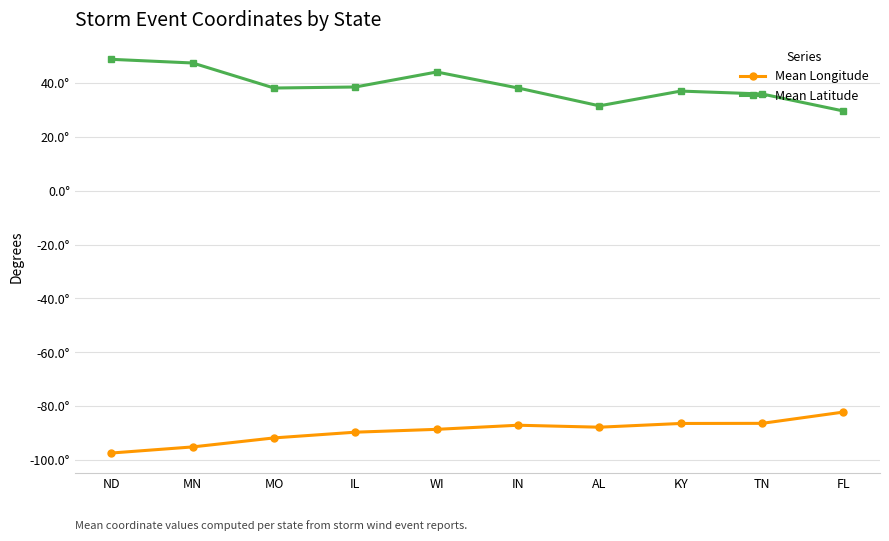

What are all the series names shown in the legend?

Mean Longitude, Mean Latitude